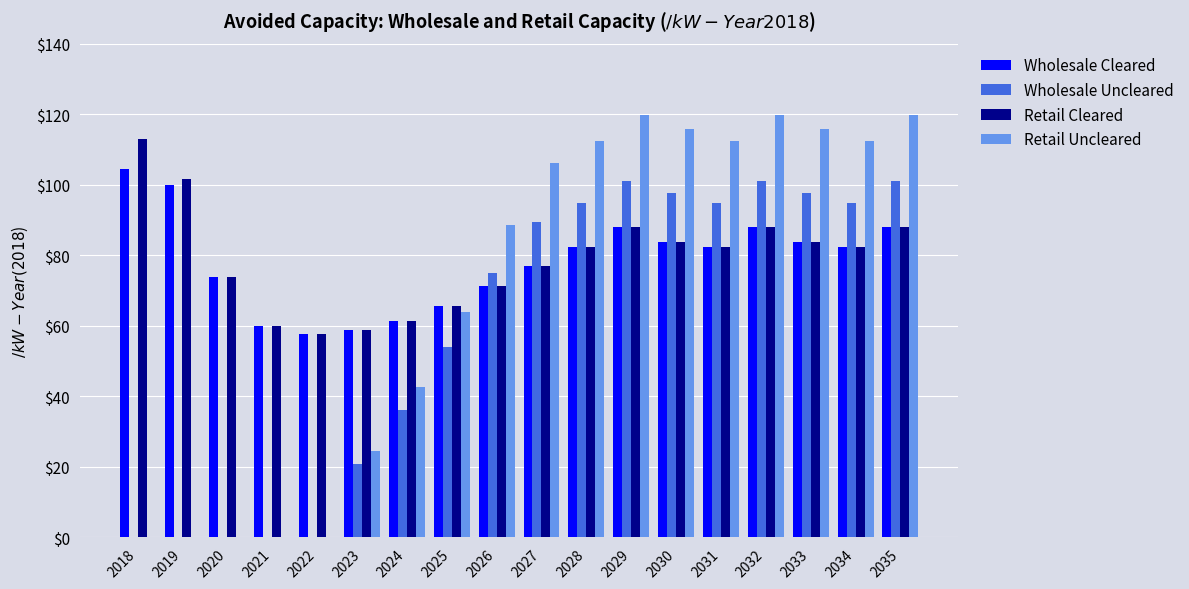

What is the total value across all series at 2028?

372.1